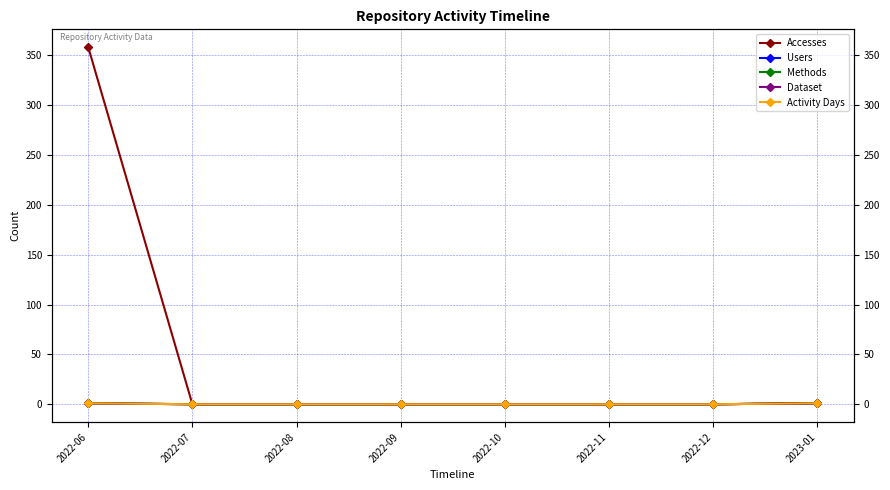

How many positive values does the Users series have?

2